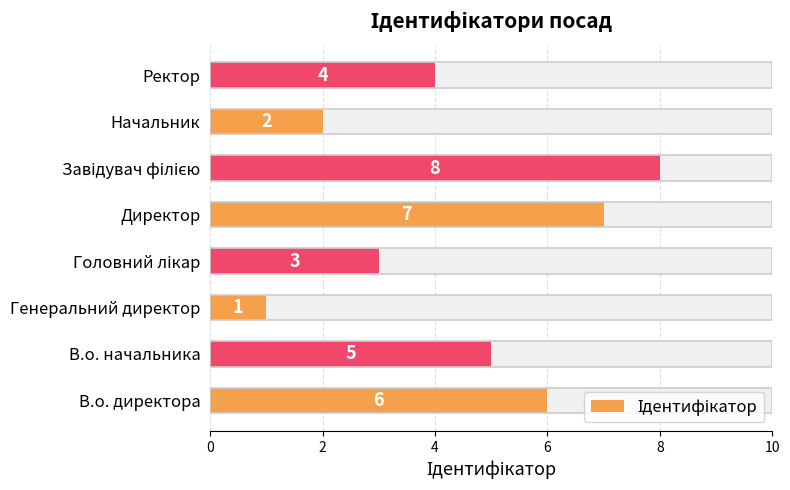

What is the sum of all values?

36